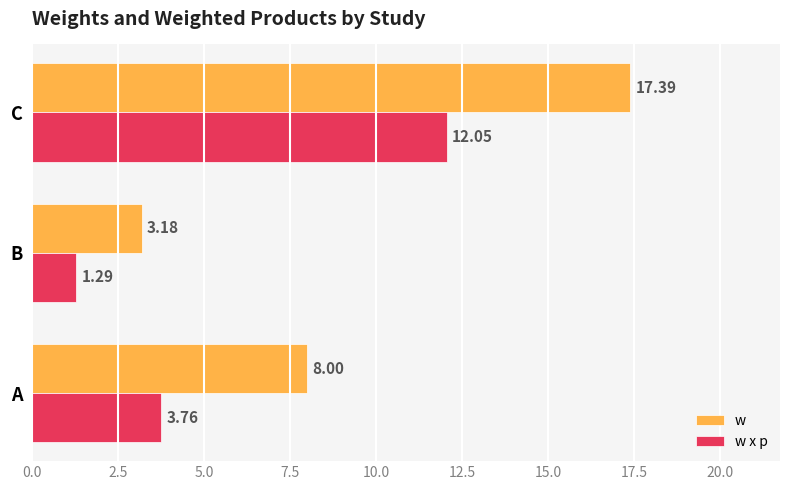

How many data points in w x p are less than 3?

1